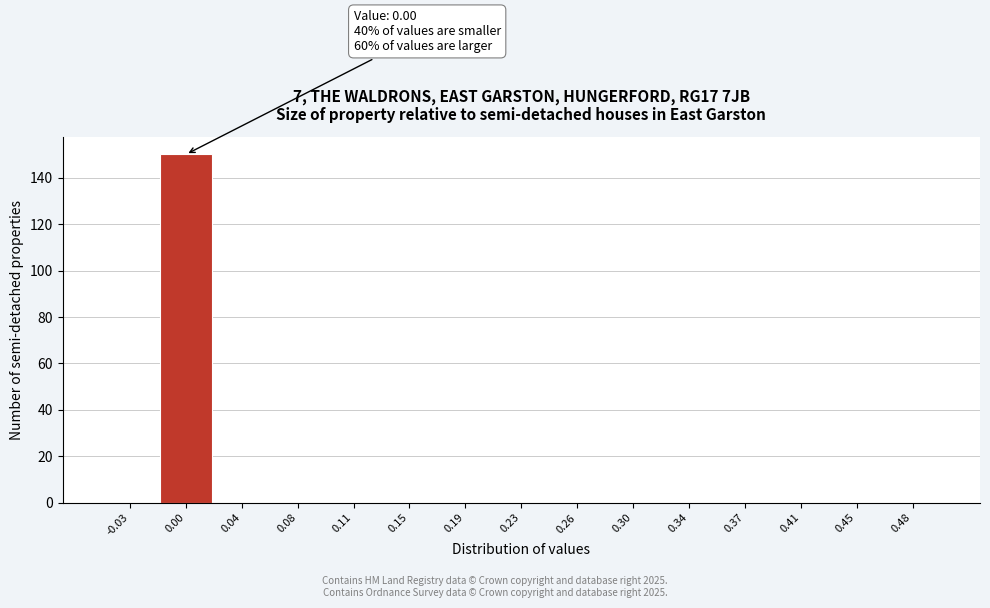

Over which range of the x-axis is the bar tallest?

-0.015 to 0.025